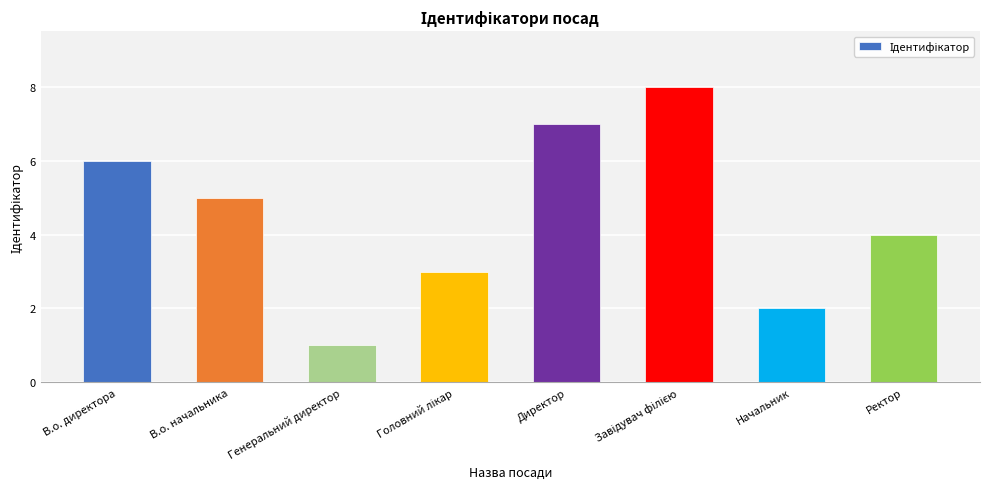

What is the change in value from Директор to Начальник?

-5